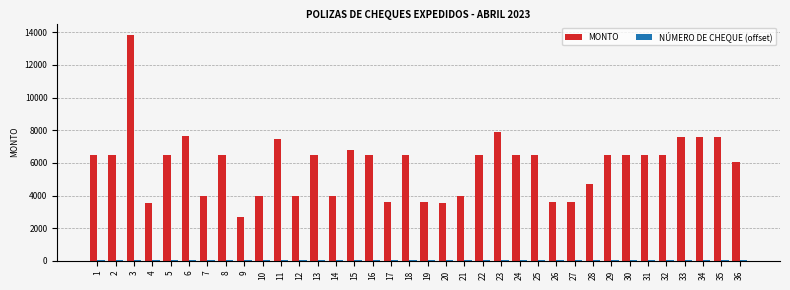

At which category is the sum across all series the highest?

3